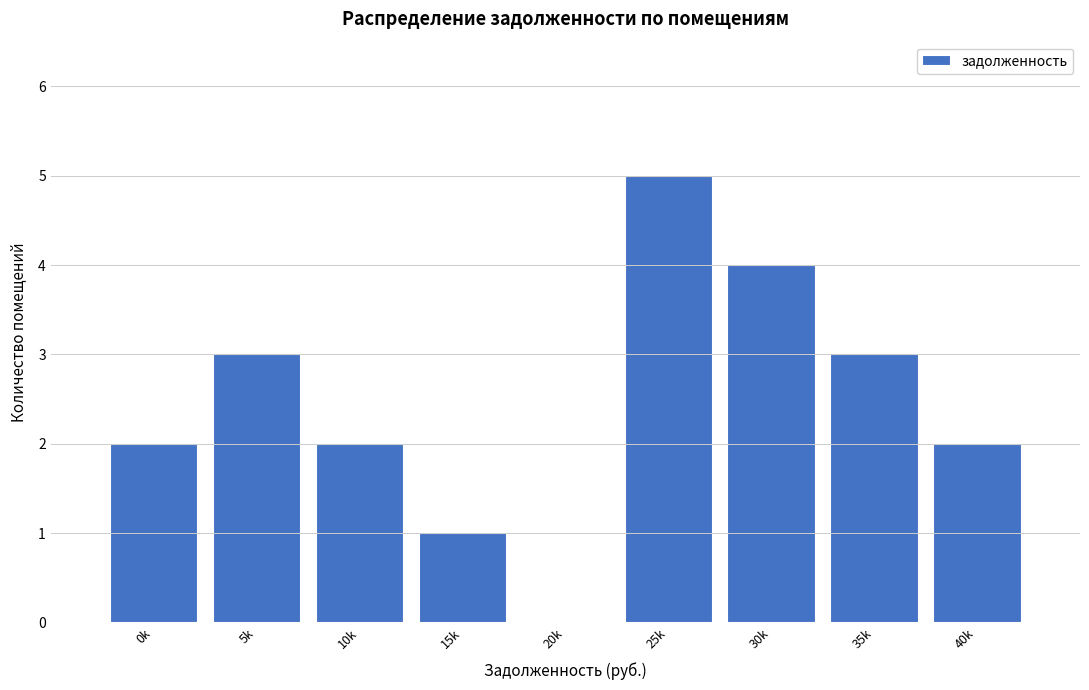

Reading left to right, list all the values displayed in this chart.

0k=2	5k=3	10k=2	15k=1	20k=0	25k=5	30k=4	35k=3	40k=2